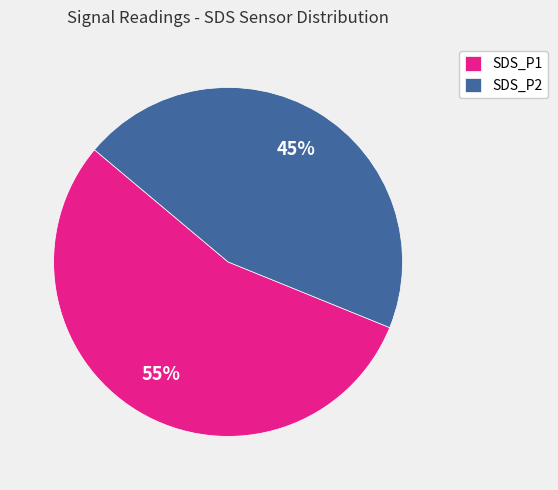

Which category accounts for the majority?

SDS_P1